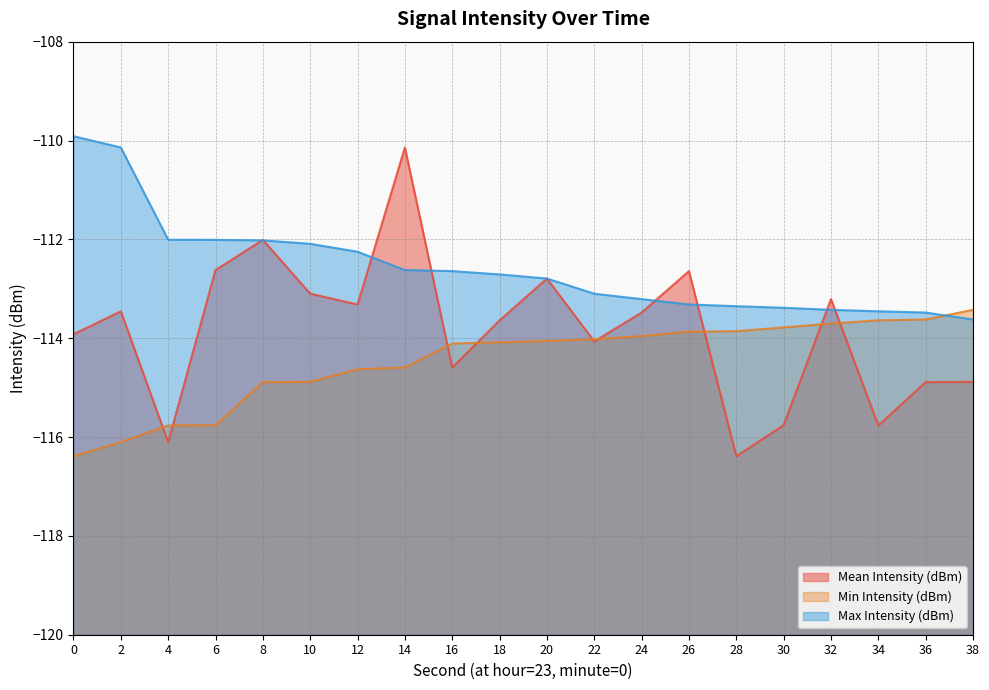

Is it true that Max Intensity (dBm) equals -70.1 at 22?

False